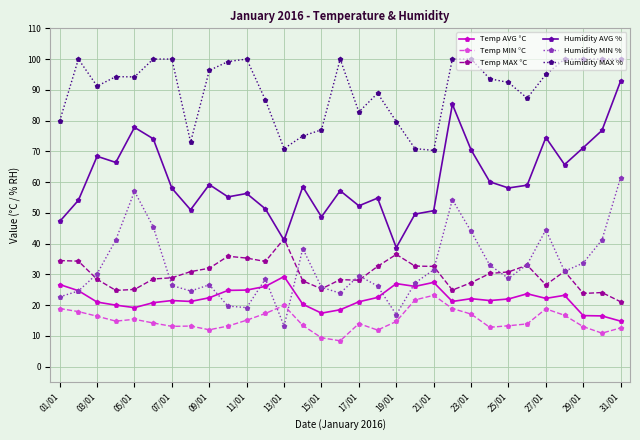

True or false: Humidity MAX % has more than 2 interior local peaks.

True